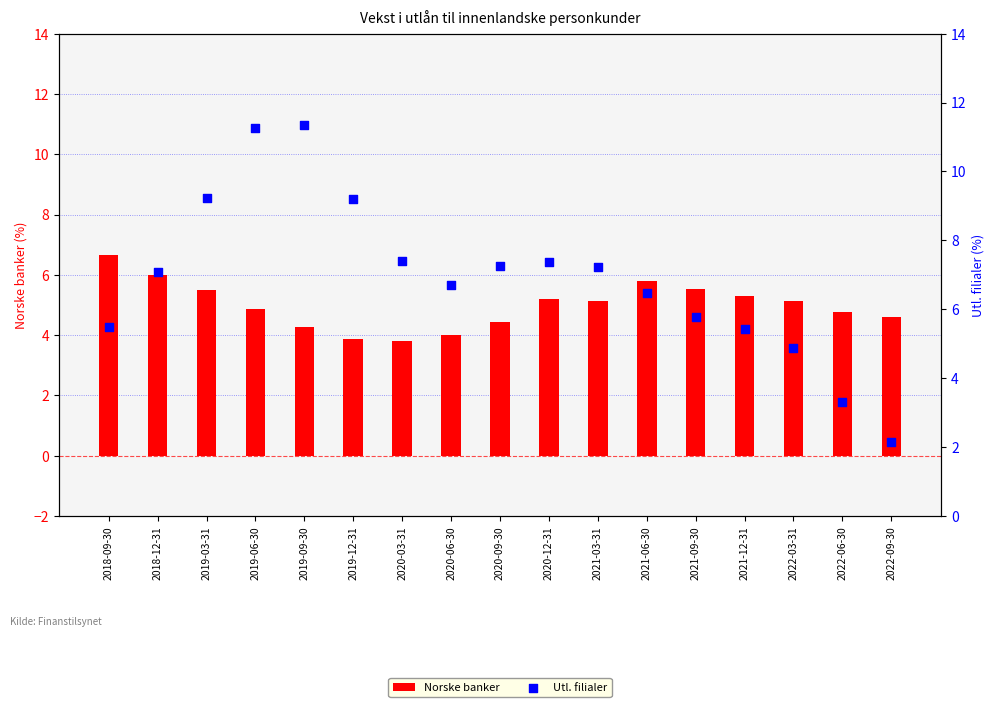

Which series reaches the maximum Y coordinate?

Utl. filialer